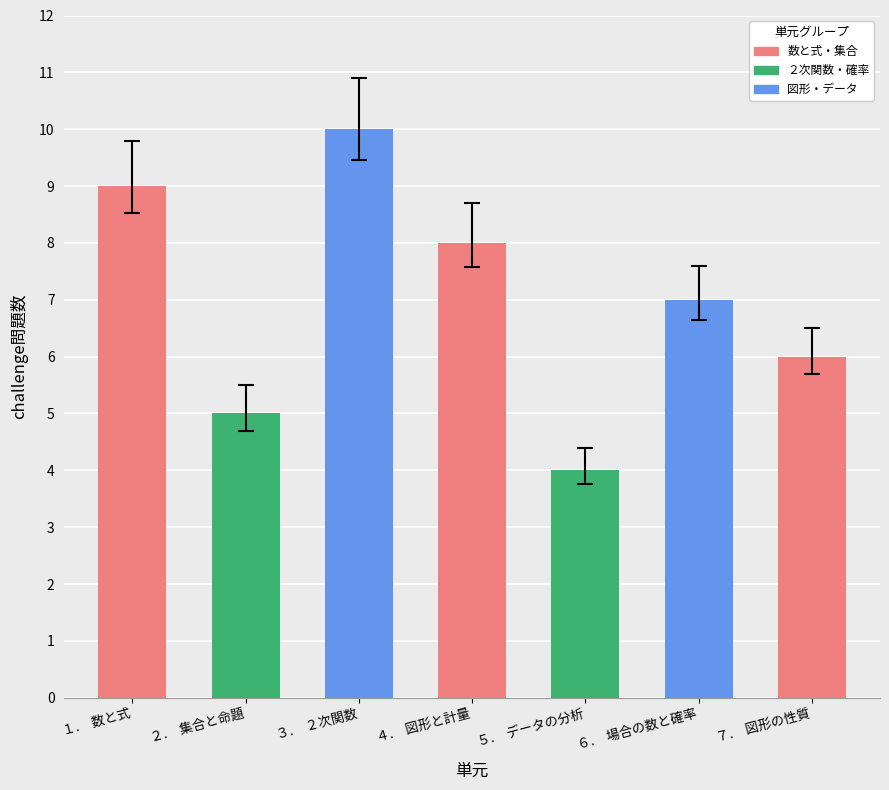

What is the smallest value displayed?

4